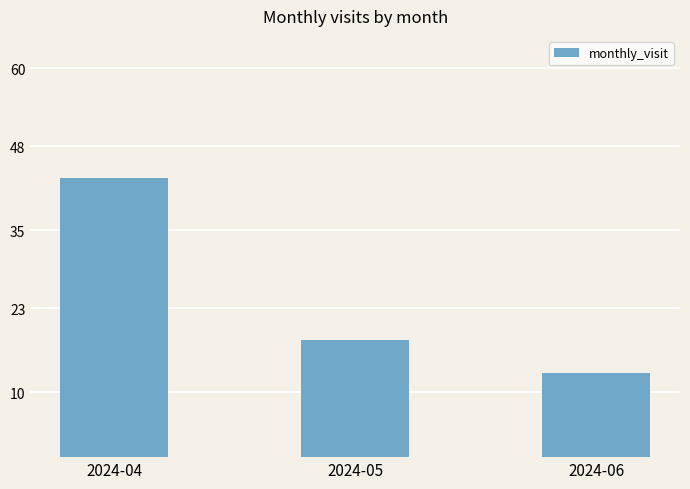

Count the number of categories in the chart.

3